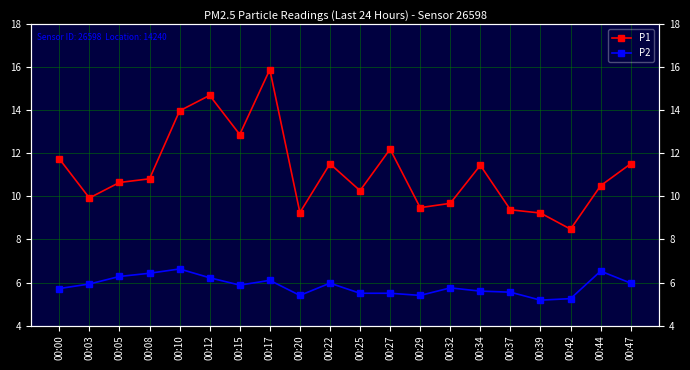

True or false: P2 and P1 cross at least once.

False